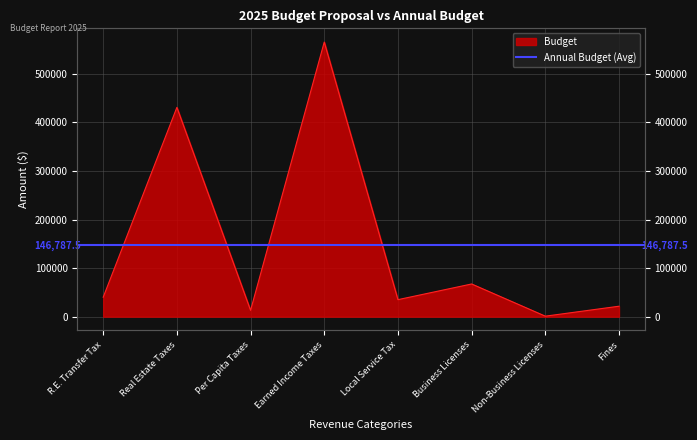

How many values are below 40000?

4